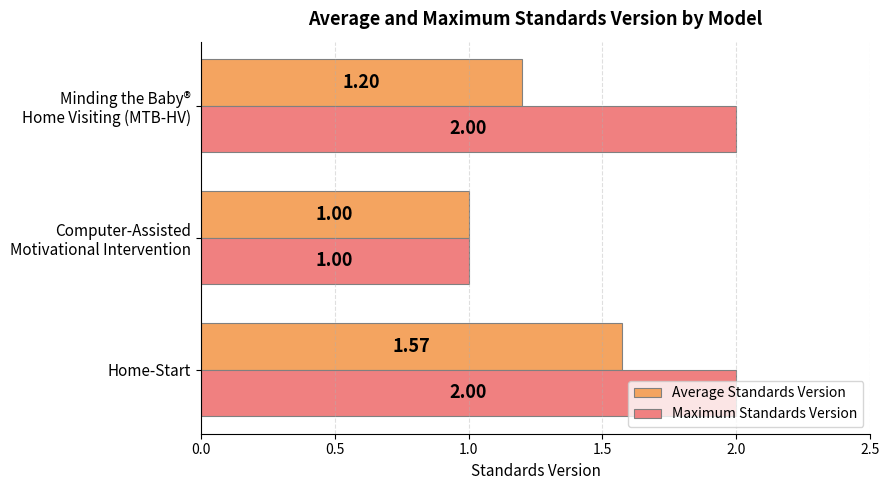

How many distinct data groups are displayed?

2